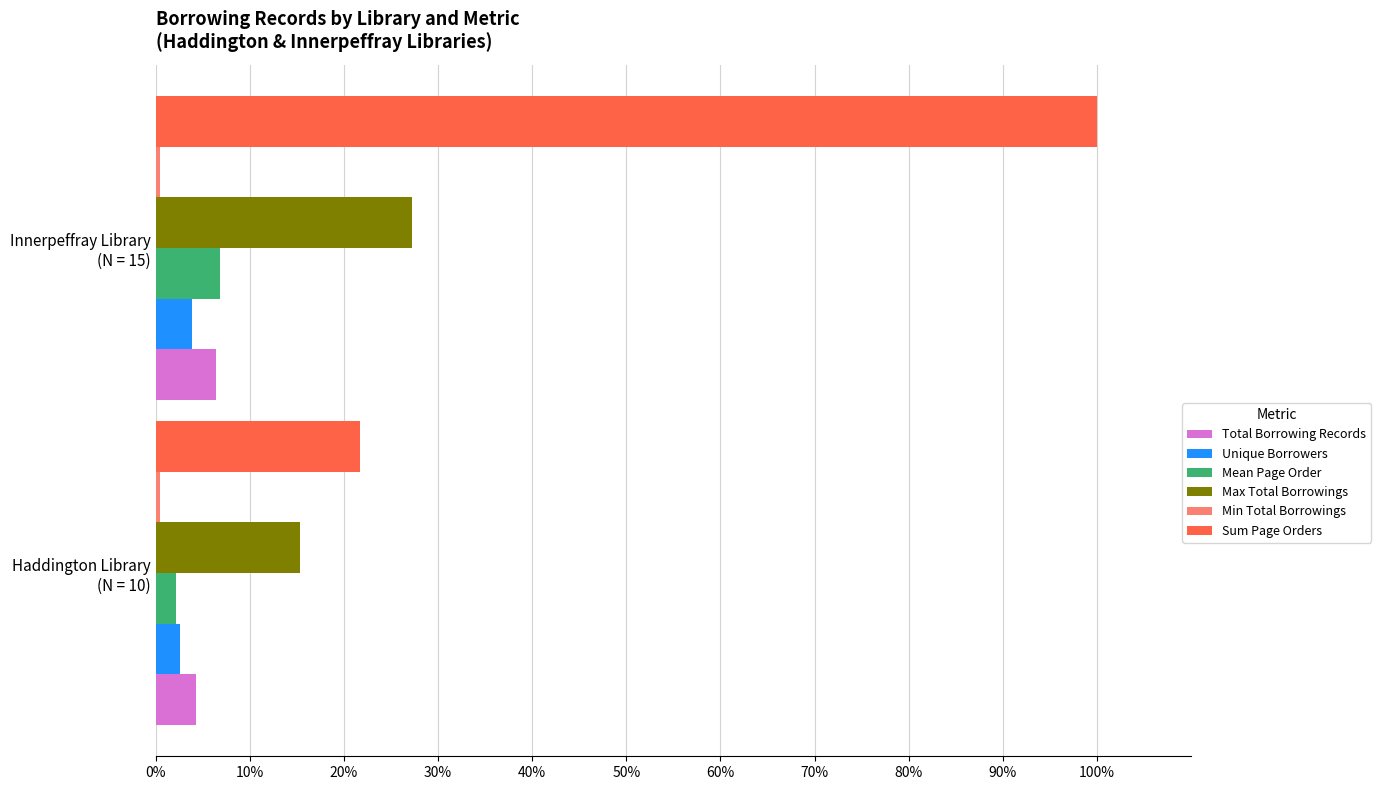

Which series has the largest total across all categories?

Sum Page Orders